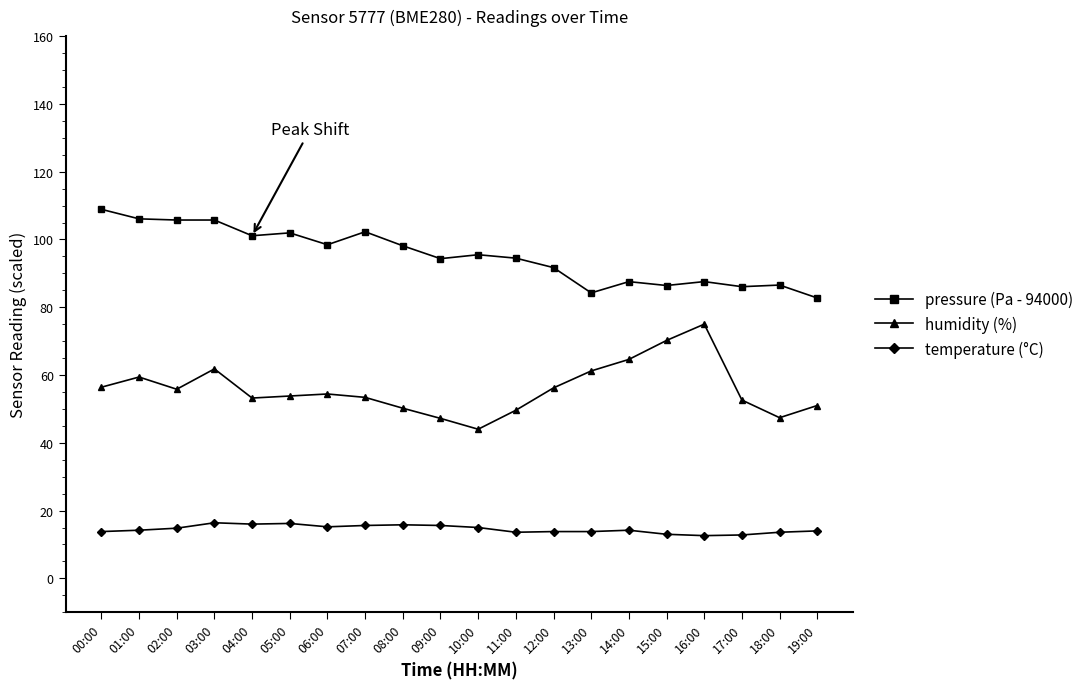

Is it true that humidity (%) equals 50.2 at 08:00?

True